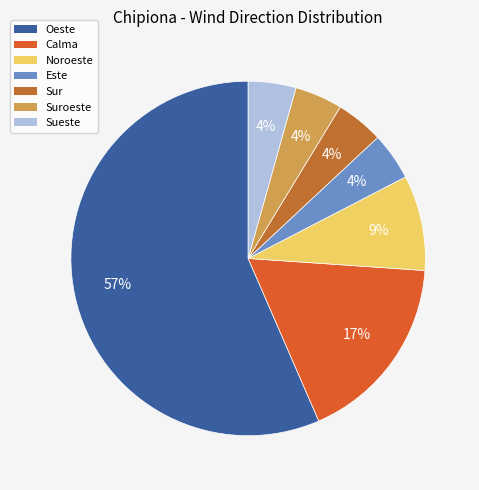

Which slice is the largest?

Oeste